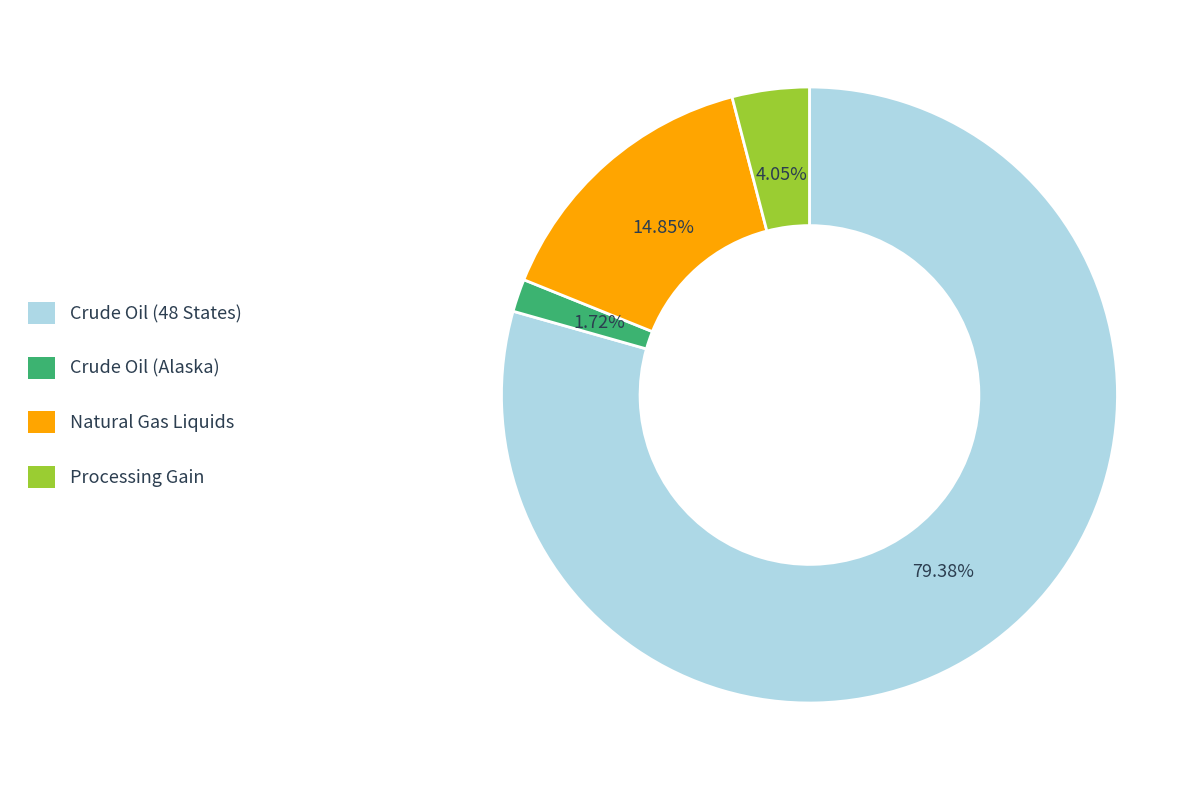

What is the smallest slice in the pie chart?

Crude Oil (Alaska)